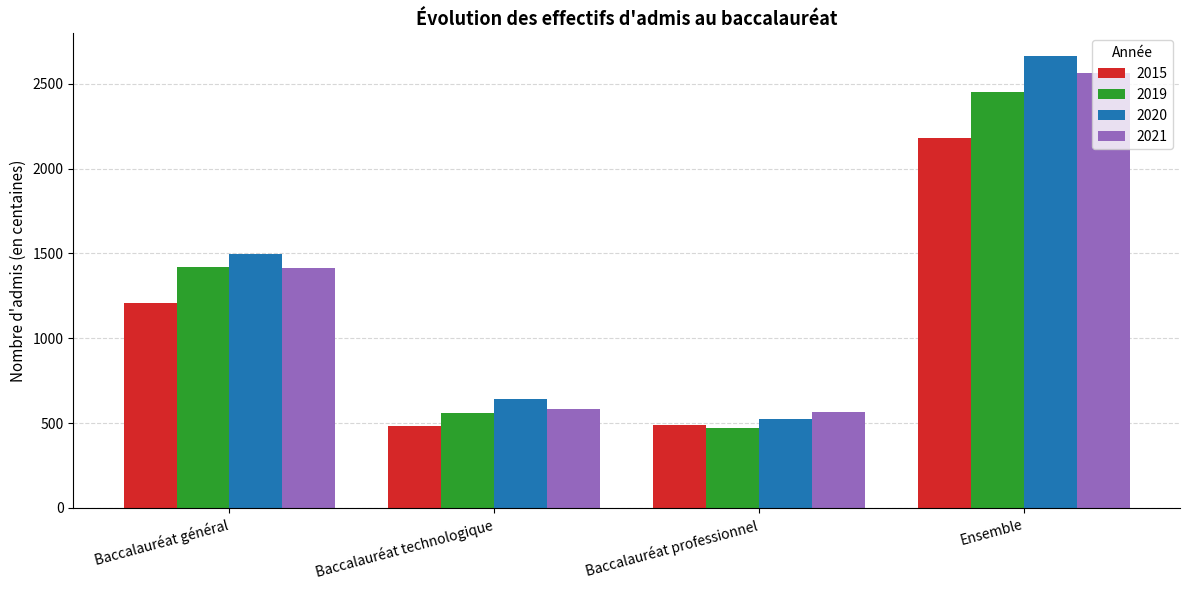

What is the total value across all series at Ensemble?

9856